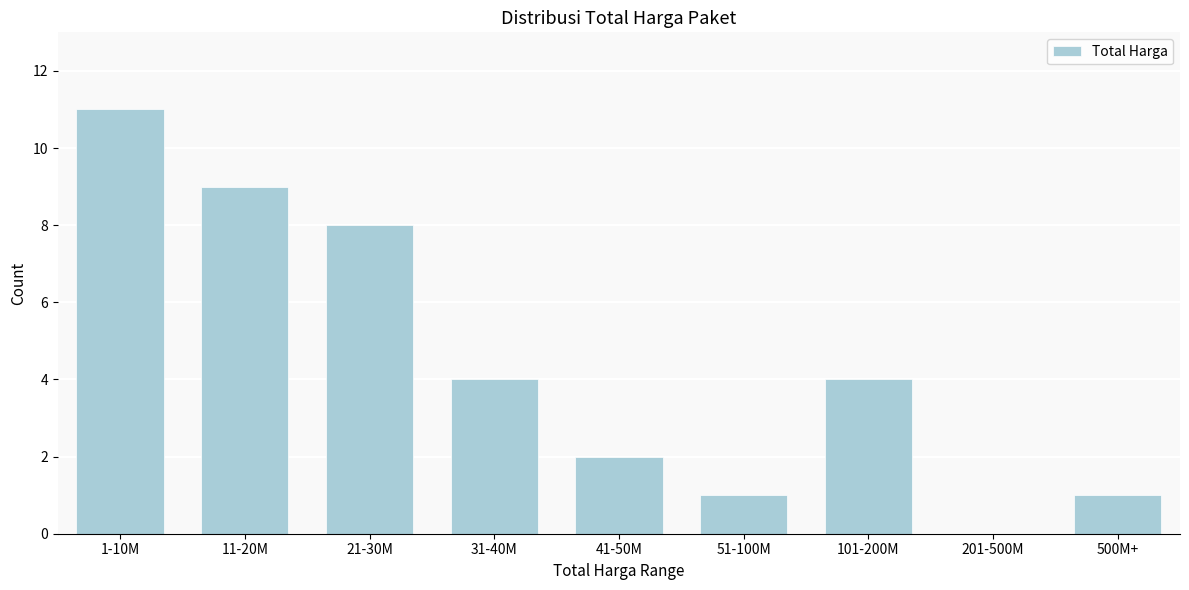

Reading right to left, transcribe all the data shown in this chart.

500M+=1	201-500M=0	101-200M=4	51-100M=1	41-50M=2	31-40M=4	21-30M=8	11-20M=9	1-10M=11